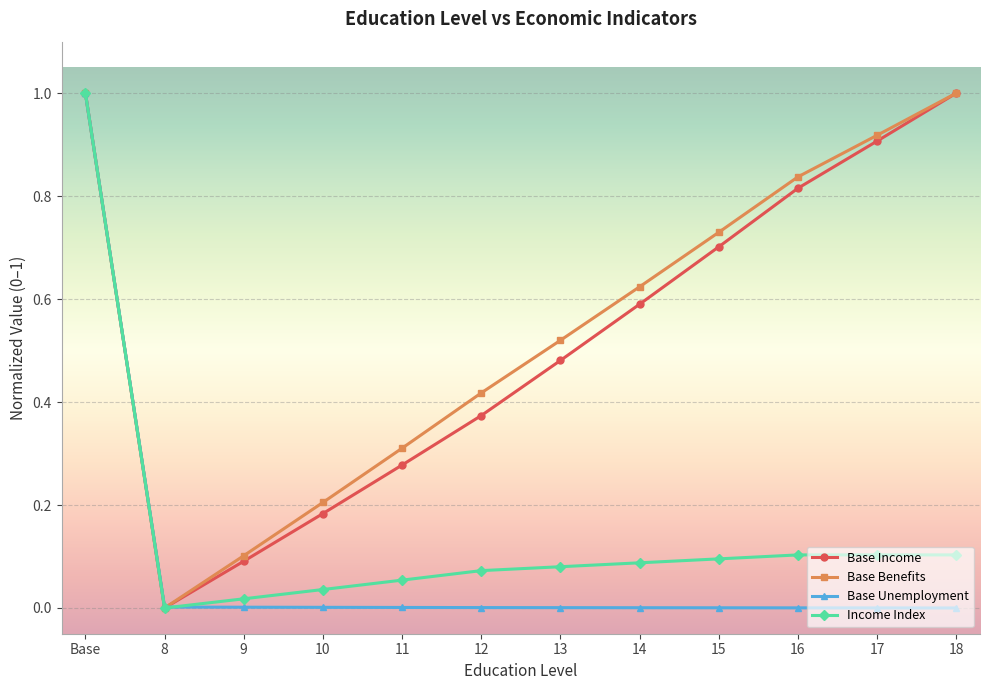

How many positive values does the Income Index series have?

11